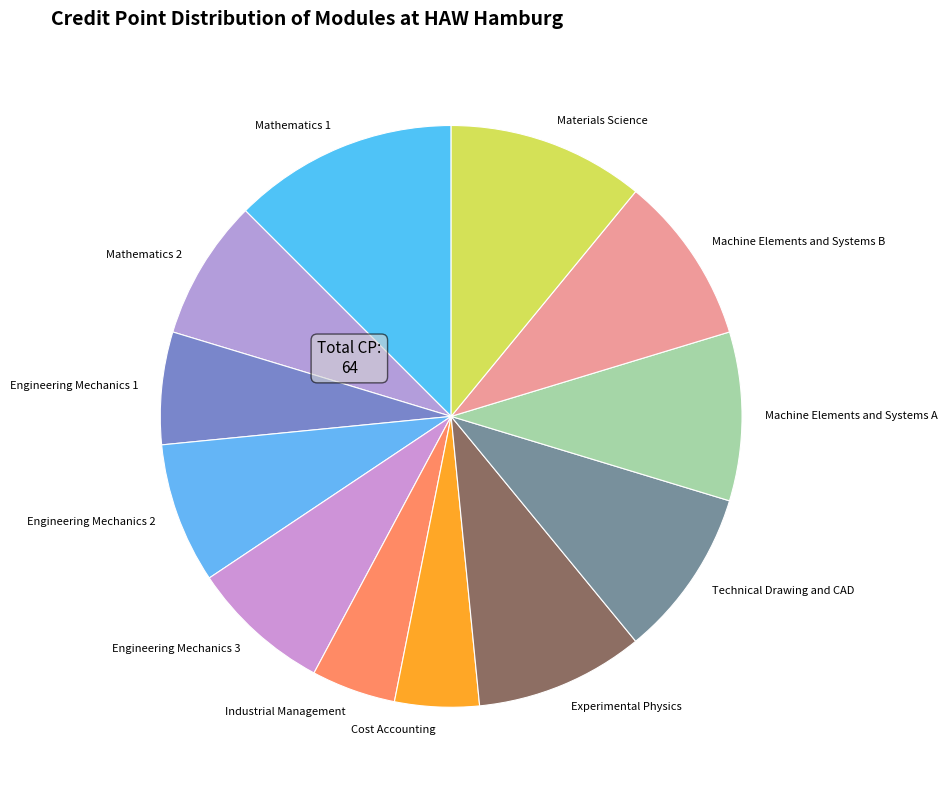

Between Industrial Management and Engineering Mechanics 1, which is larger?

Engineering Mechanics 1